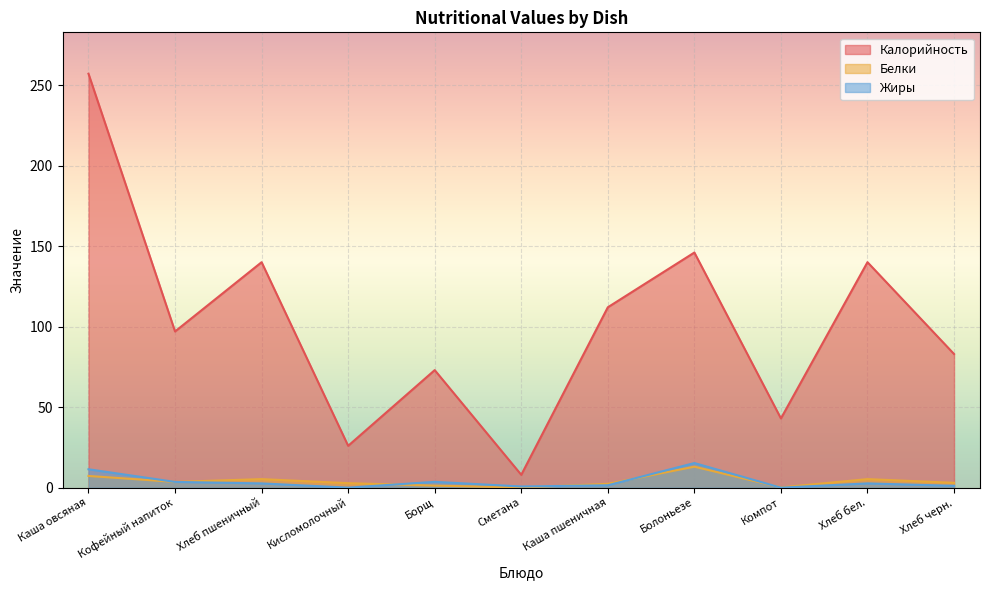

How many interior local valleys does the Калорийность series have?

4